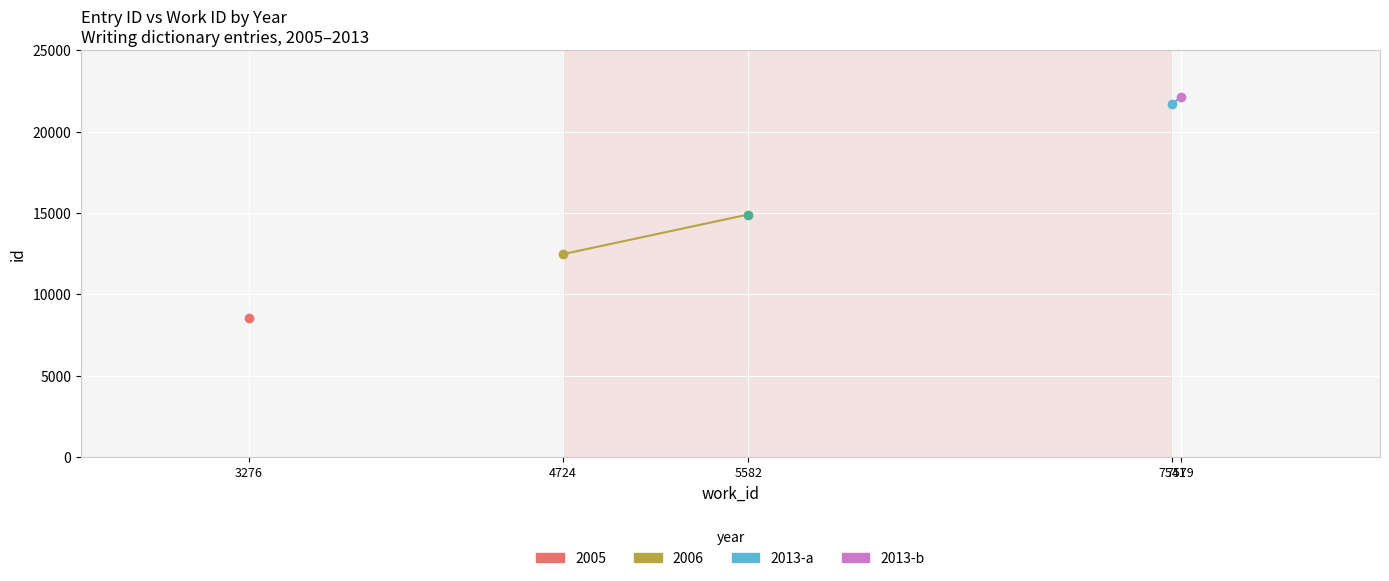

The chart shows a value of 37985 at 7541. True or false?

False